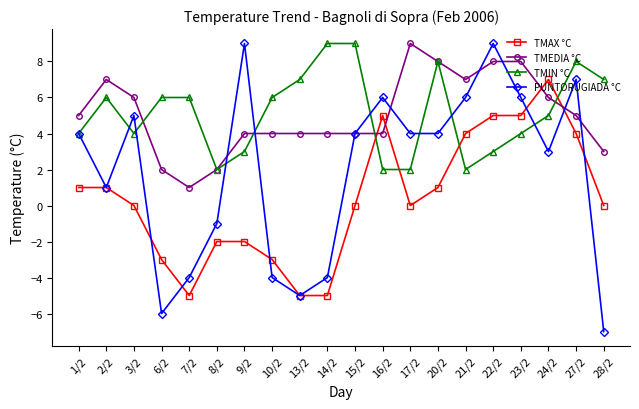

What position from the right is 15/2?

10